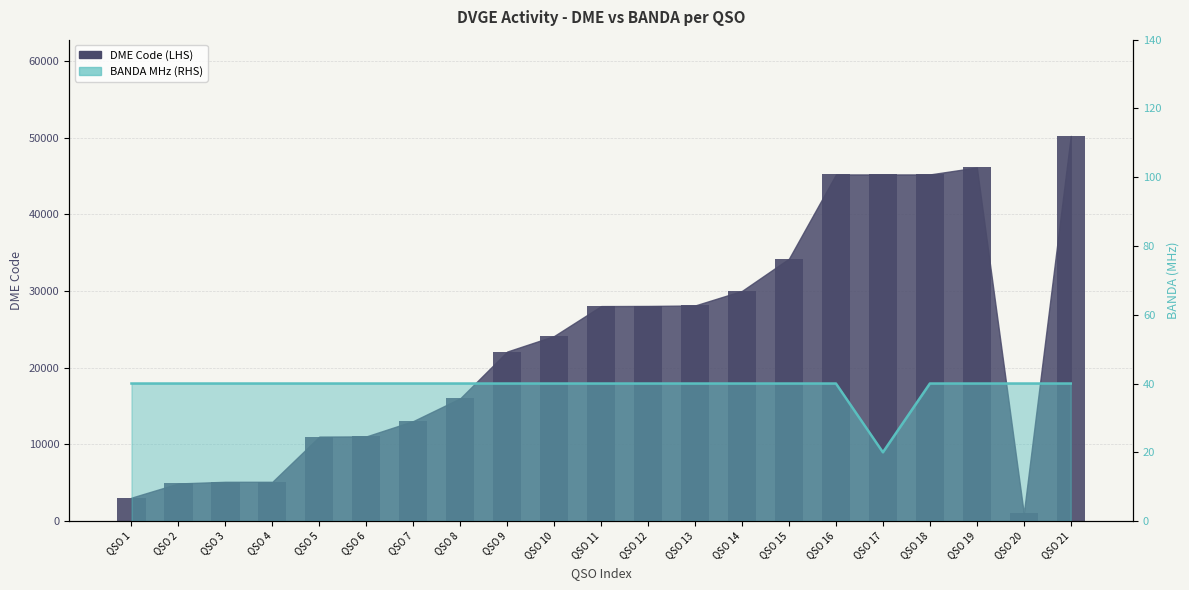

What is the difference between the maximum and minimum values in the BANDA series?

20